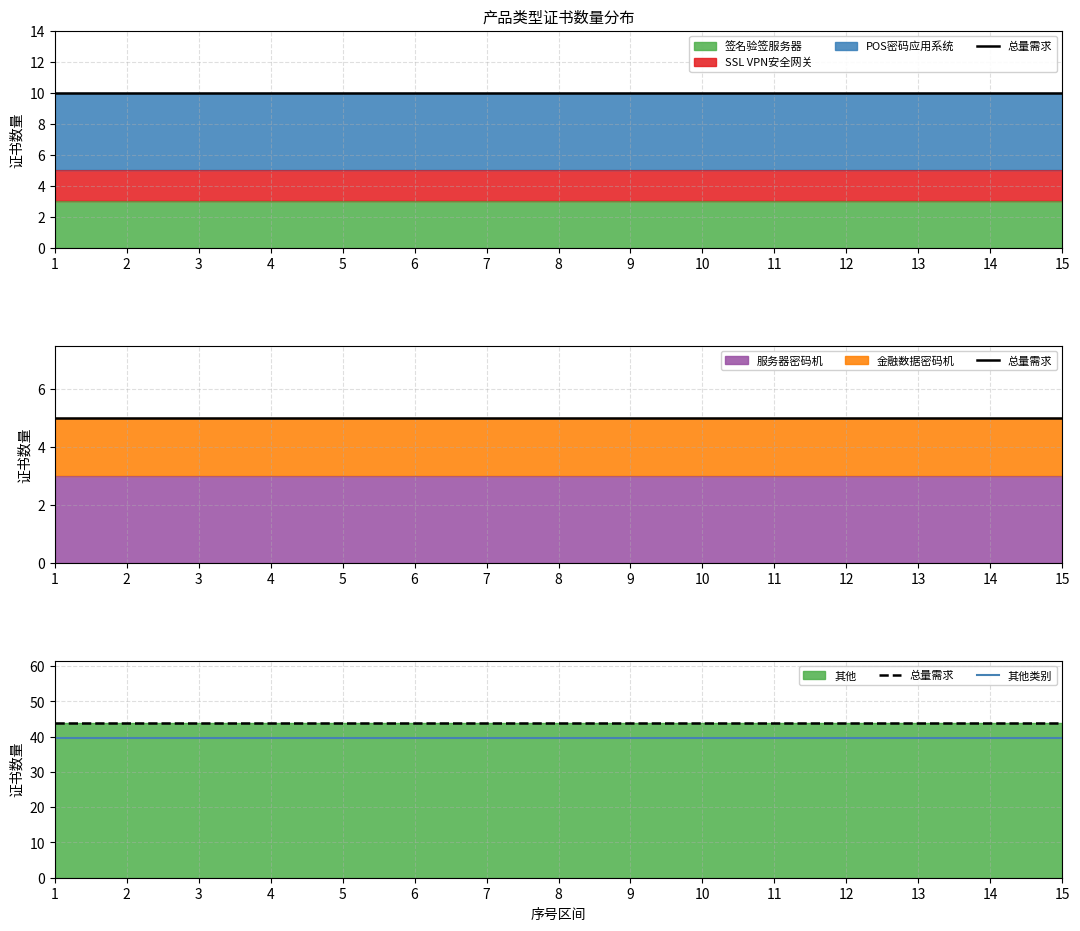

Rank the series at 8 from lowest to highest value.

其他类别, 总量需求